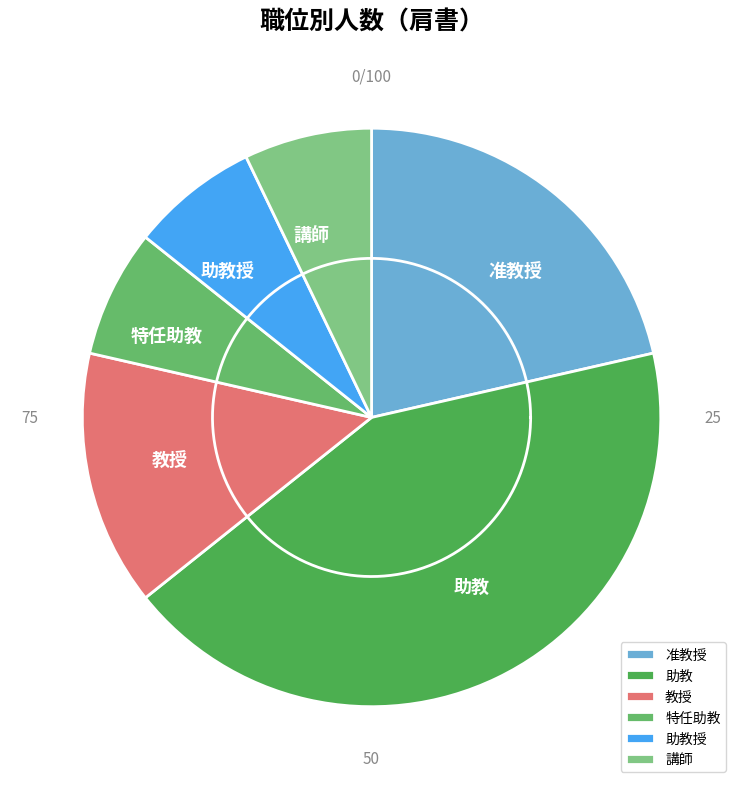

What is the change in value from 准教授 to 助教?

+3